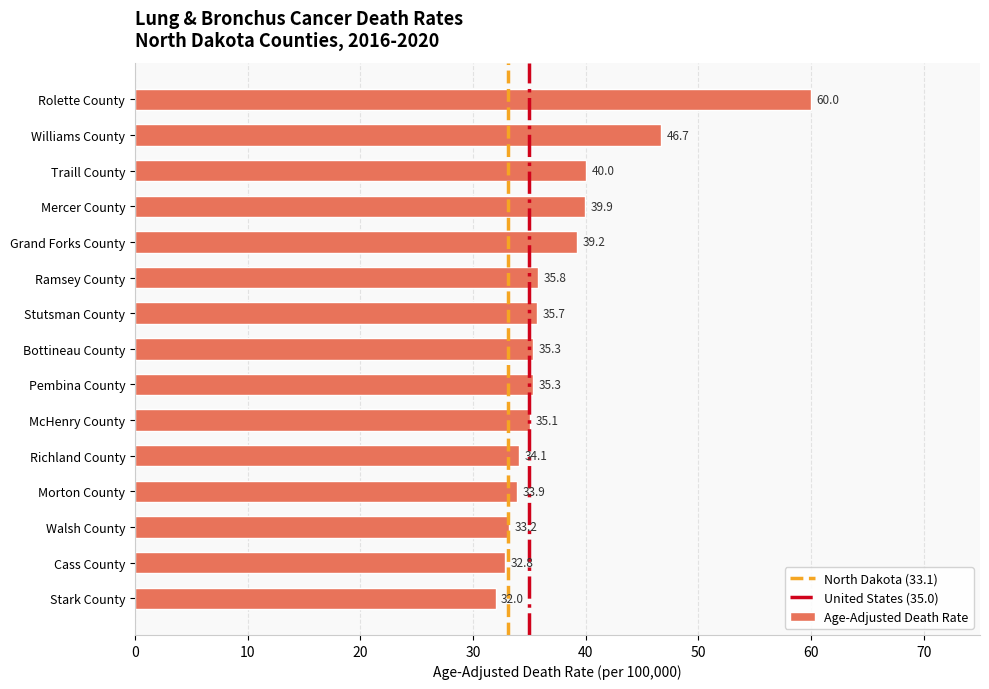

What position from the bottom is Rolette County?

15